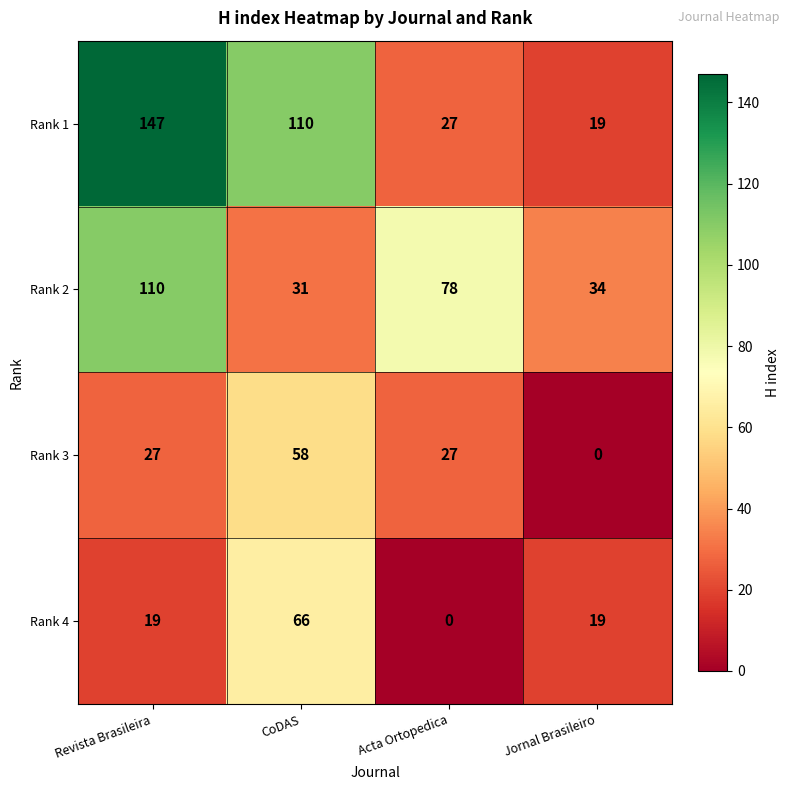

Which category has the highest value across all series?

Revista Brasileira